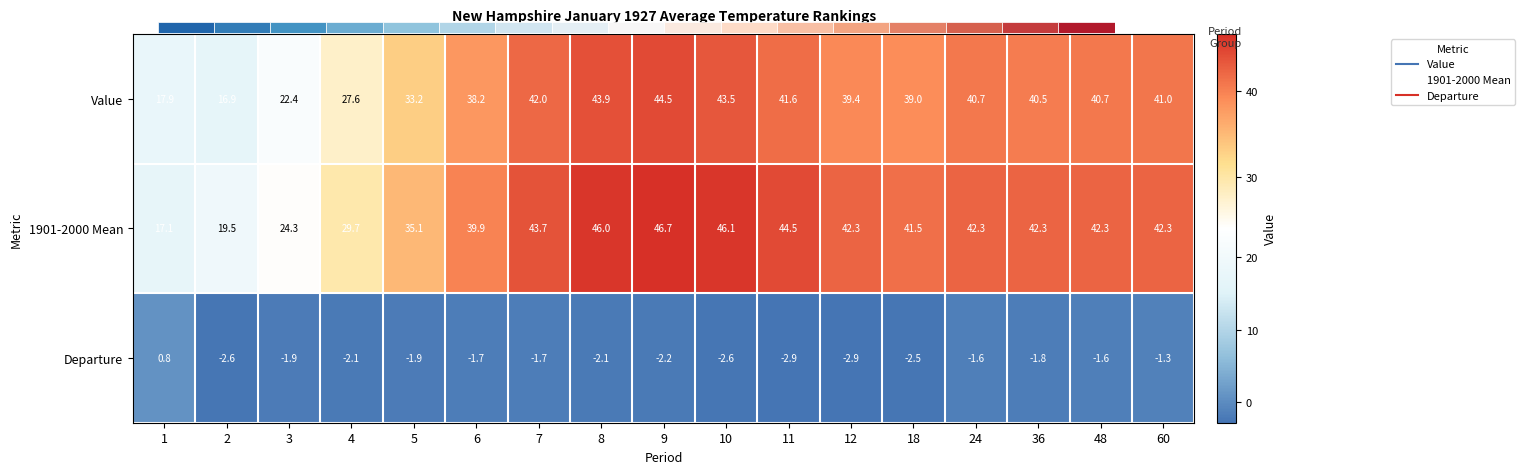

What value does the 1901-2000 Mean series have at 4?

29.7